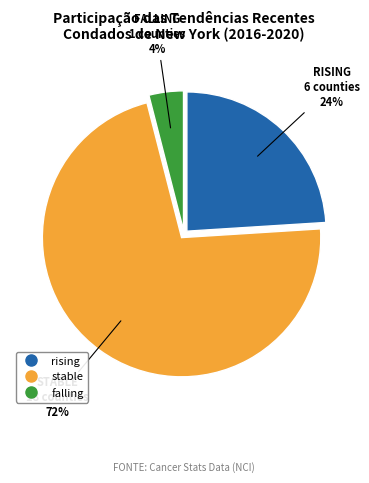

How many segments does this pie chart have?

3